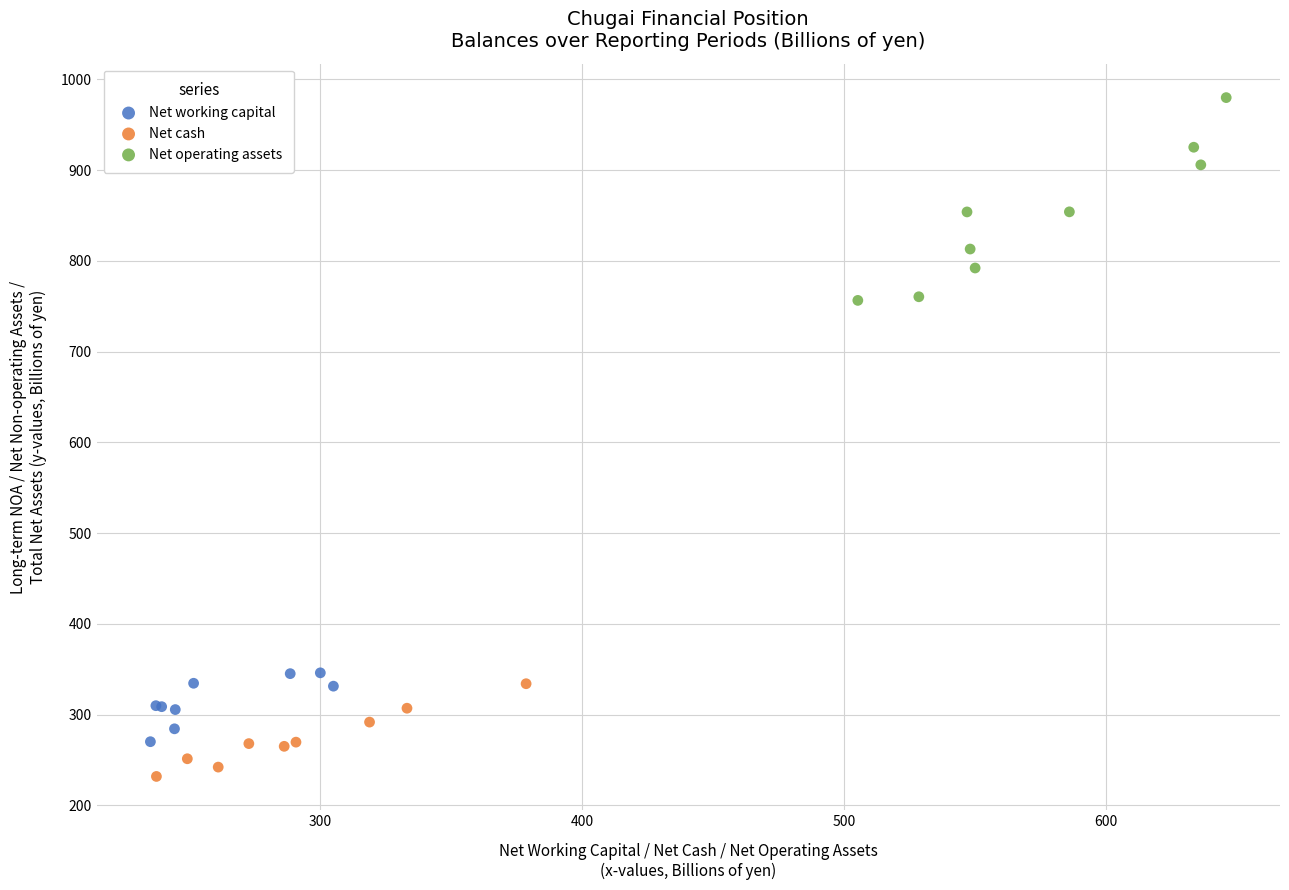

Which series reaches the minimum Y coordinate?

Net cash